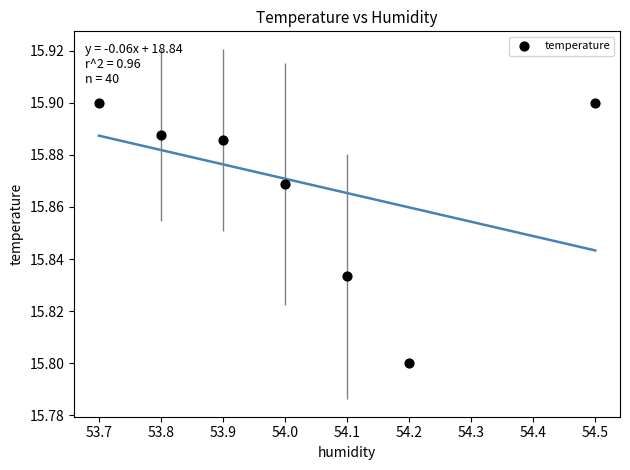

What is the range of X values (max minus min)?

0.8